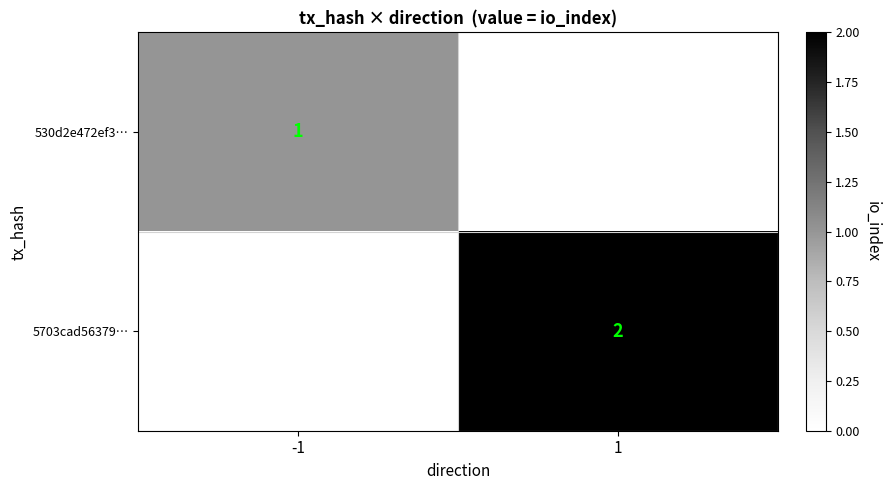

The value of 5703cad56379… at 1 is 3. True or false?

False